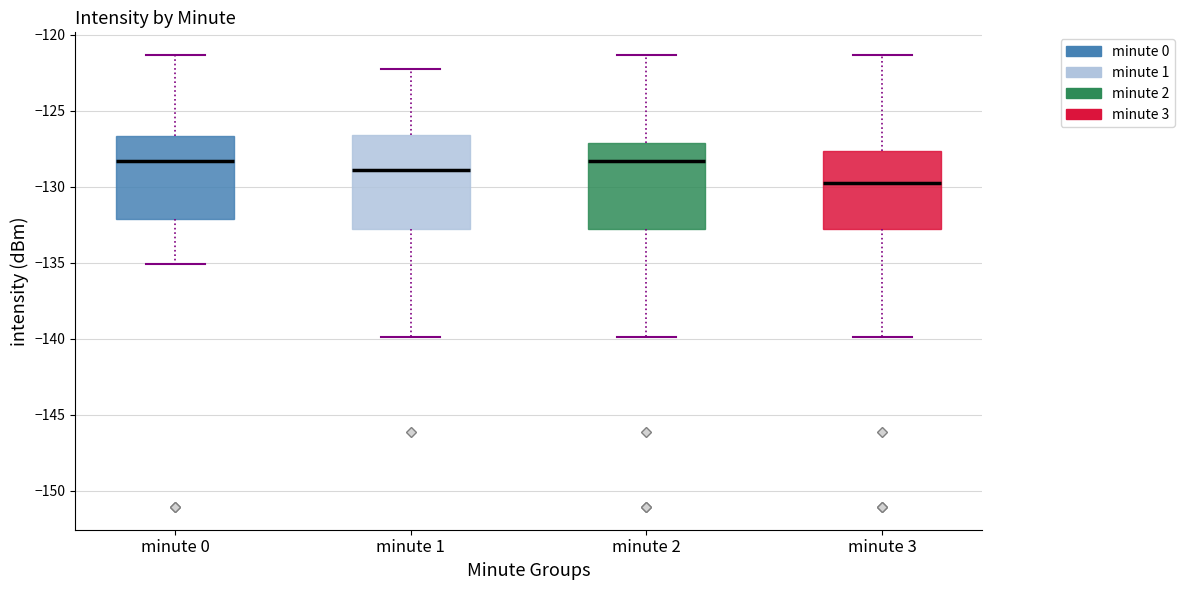

Reading left to right, transcribe this box plot: for each box, give where its median line is, the range the box spans, and where its two whiskers end, as read against the y-axis. The values are not printed on the chart, so give them approximately, as read against the axis.

minute 0: median -128.5, box -132.0 to -126.5, whiskers -135.0 to -121.5
minute 1: median -129.0, box -133.0 to -126.5, whiskers -140.0 to -122.5
minute 2: median -128.5, box -133.0 to -127.0, whiskers -140.0 to -121.5
minute 3: median -129.5, box -133.0 to -127.5, whiskers -140.0 to -121.5